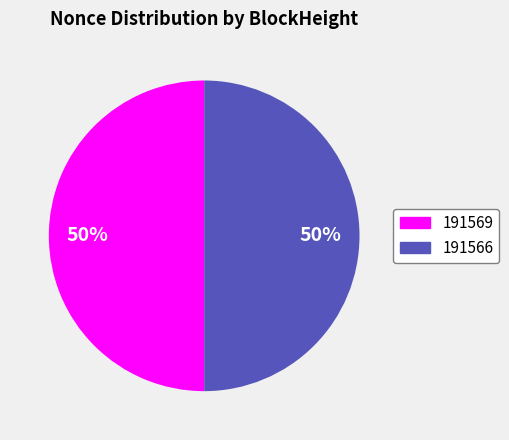

Count the number of slices in the pie.

2